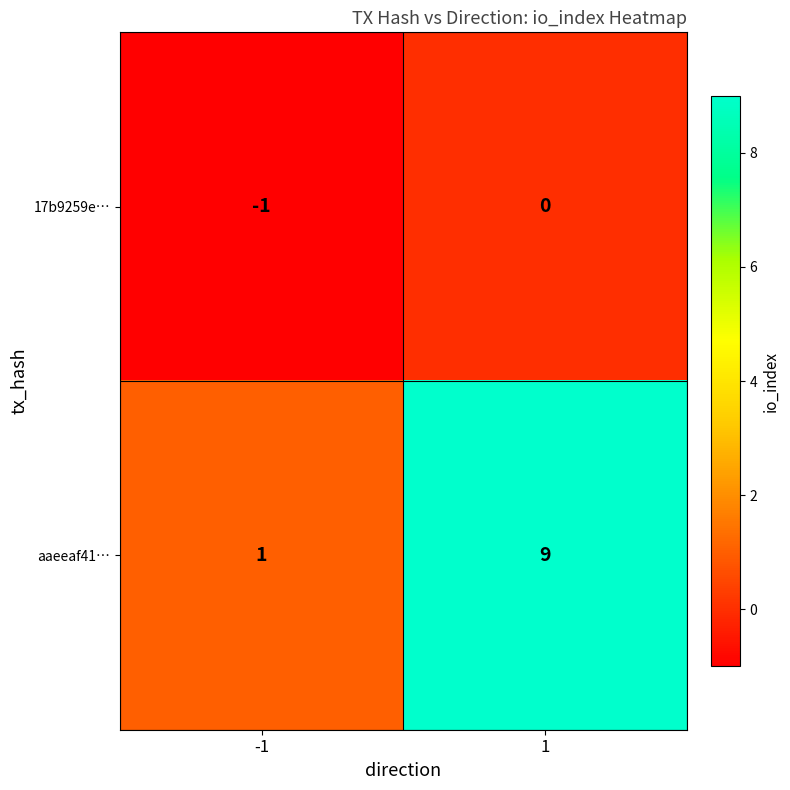

What value does the aaeeaf41… series have at 1?

9